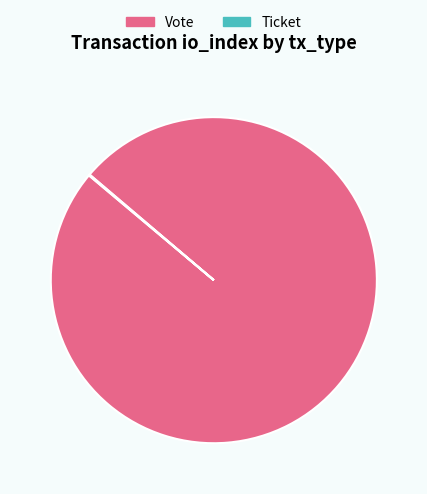

Which slice represents more than half of the pie?

Vote